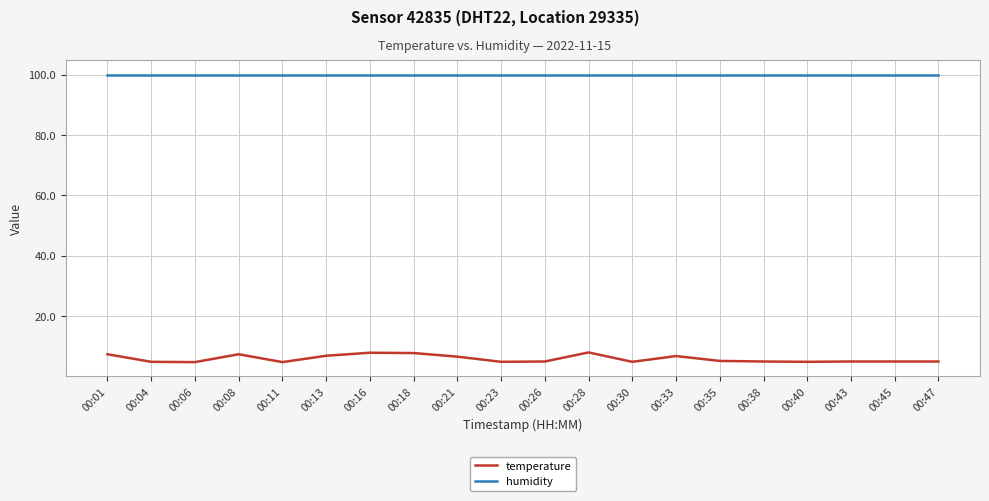

What is the highest value of the temperature series?

8.1